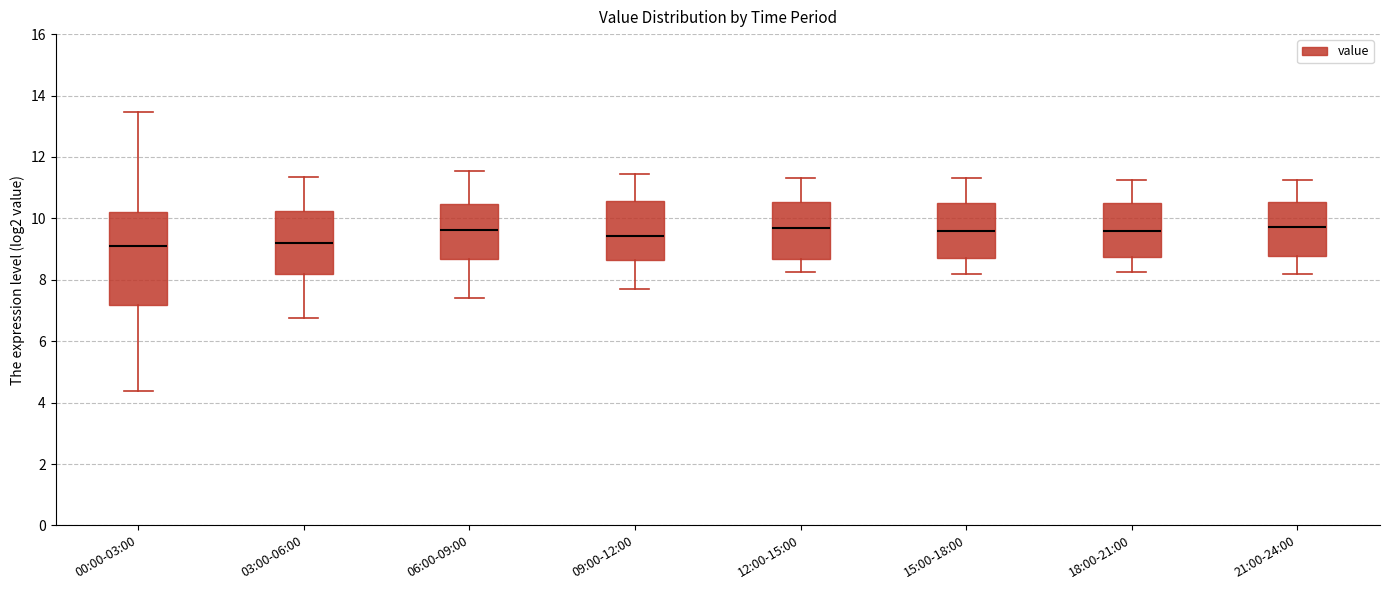

Reading left to right, transcribe this box plot: for each box, give where its median line is, the range the box spans, and where its two whiskers end, as read against the y-axis. The values are not printed on the chart, so give them approximately, as read against the axis.

00:00-03:00: median 9.2, box 7.2 to 10.2, whiskers 4.4 to 13.4
03:00-06:00: median 9.2, box 8.2 to 10.2, whiskers 6.8 to 11.4
06:00-09:00: median 9.6, box 8.6 to 10.4, whiskers 7.4 to 11.6
09:00-12:00: median 9.4, box 8.6 to 10.6, whiskers 7.8 to 11.4
12:00-15:00: median 9.6, box 8.6 to 10.6, whiskers 8.2 to 11.4
15:00-18:00: median 9.6, box 8.8 to 10.6, whiskers 8.2 to 11.4
18:00-21:00: median 9.6, box 8.8 to 10.6, whiskers 8.2 to 11.2
21:00-24:00: median 9.8, box 8.8 to 10.6, whiskers 8.2 to 11.2